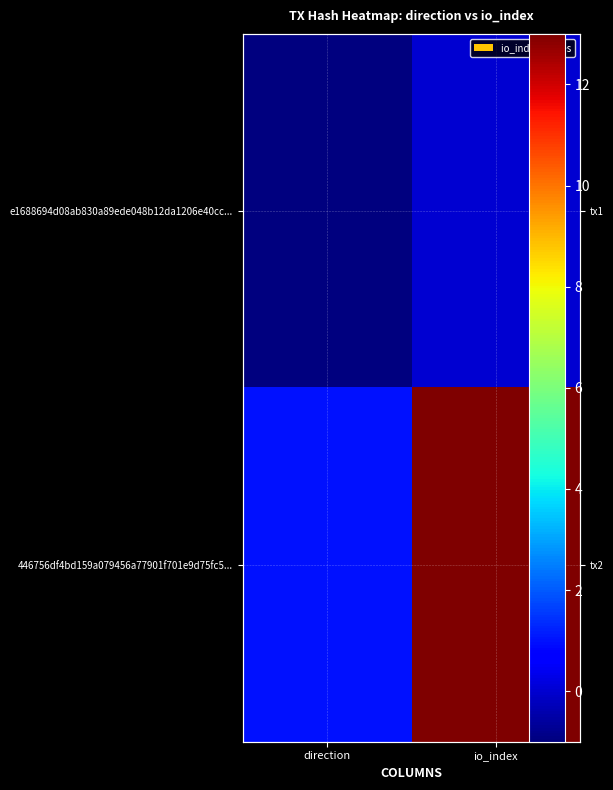

At direction, list the series in order from smallest to largest.

e1688694d08ab830a89ede048b12da1206e40cc..., 446756df4bd159a079456a77901f701e9d75fc5...